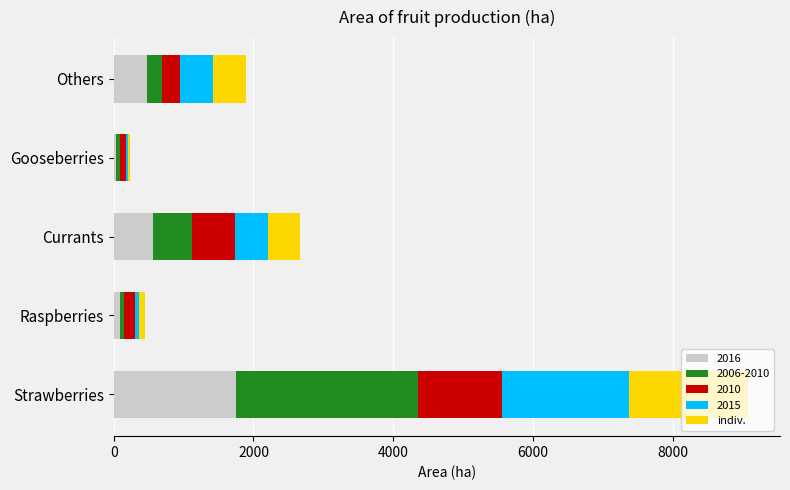

At which category is the sum across all series the highest?

Strawberries